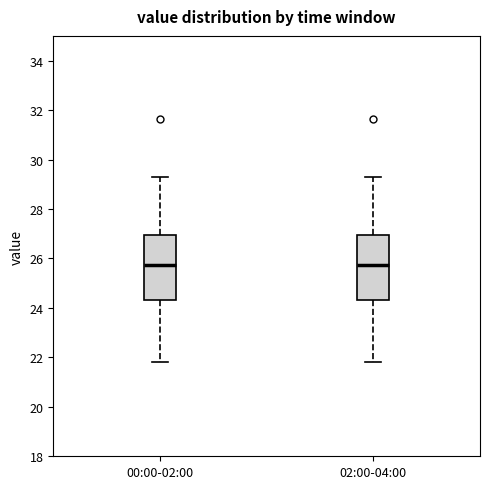

Where does the median line of the box for 02:00-04:00 sit on the y-axis? The values are not printed on the chart, so give them approximately, as read against the axis.

25.8